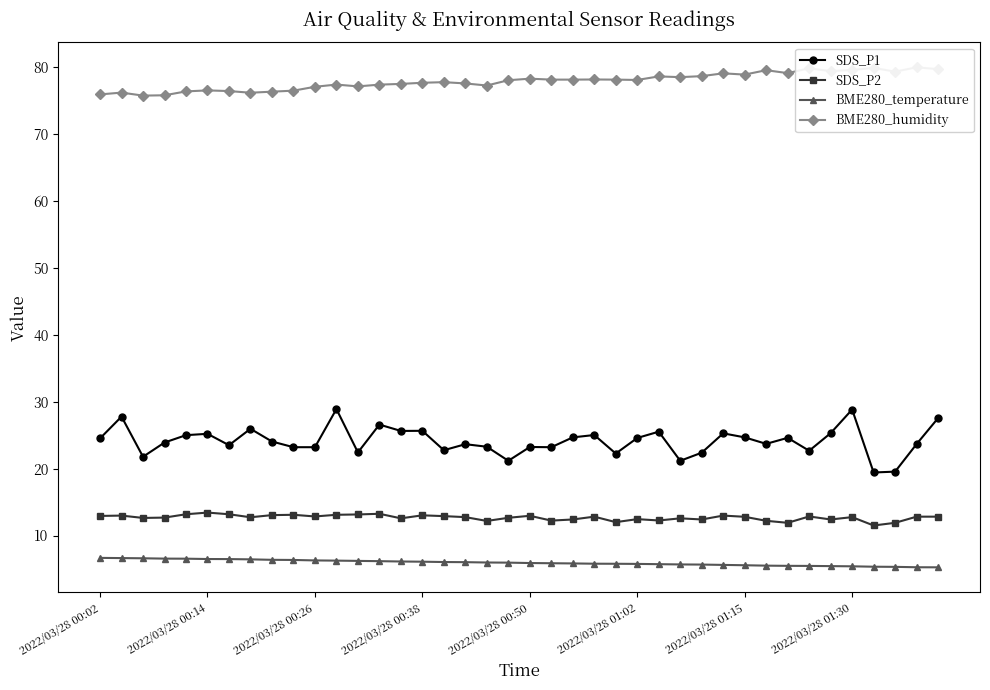

True or false: SDS_P1 has a value of 38.7 at 2022/03/28 00:02.

False